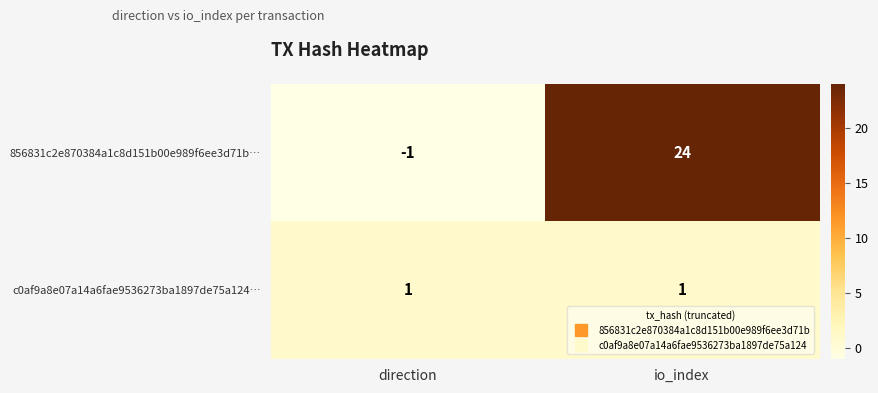

At how many categories does at least one series exceed 5?

1